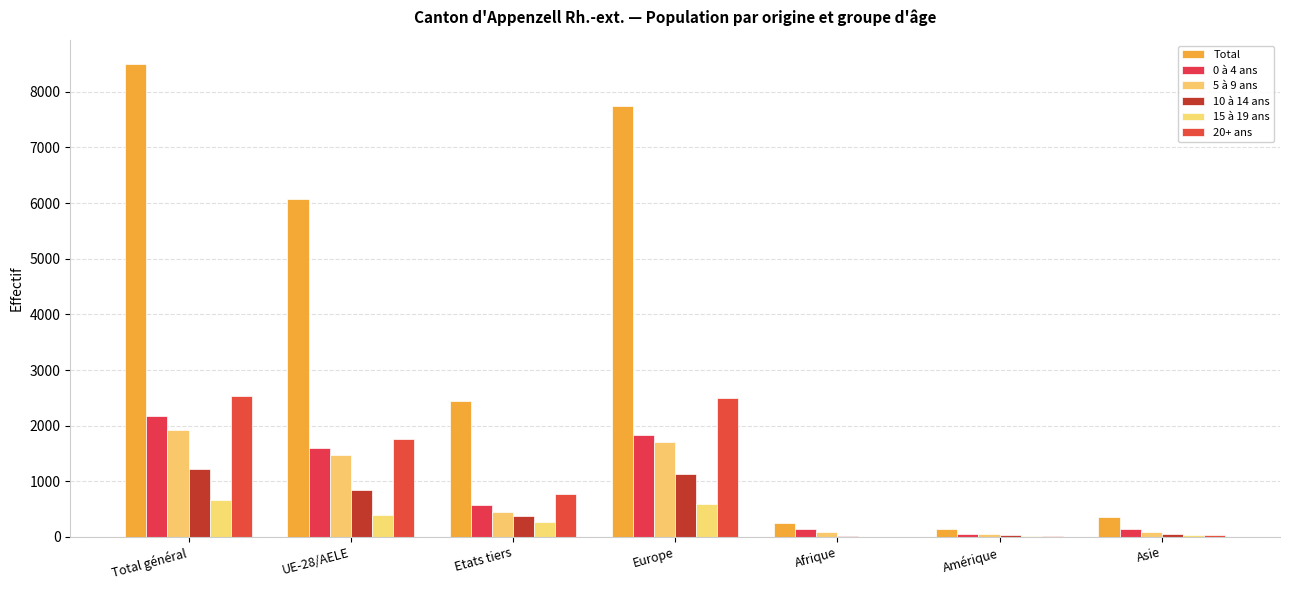

The 20+ ans series shows 384 at Etats tiers. True or false?

False